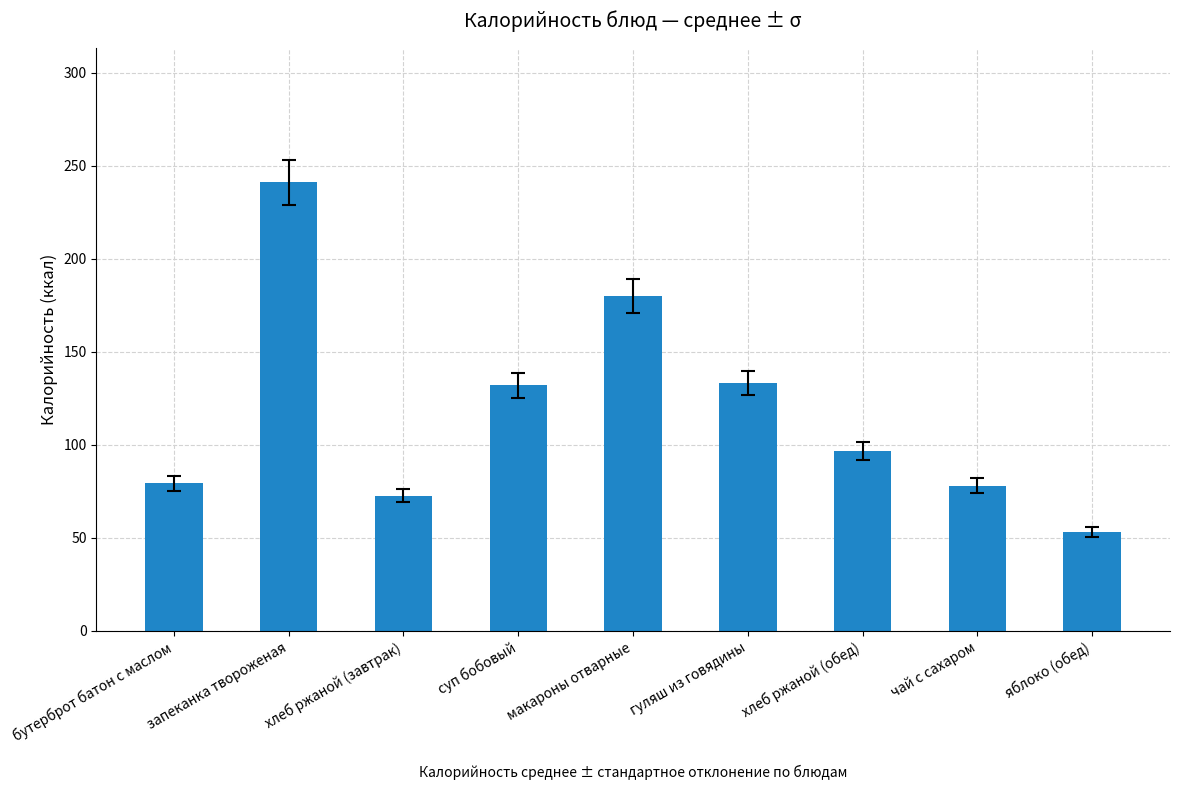

What is the smallest value displayed?

53.3